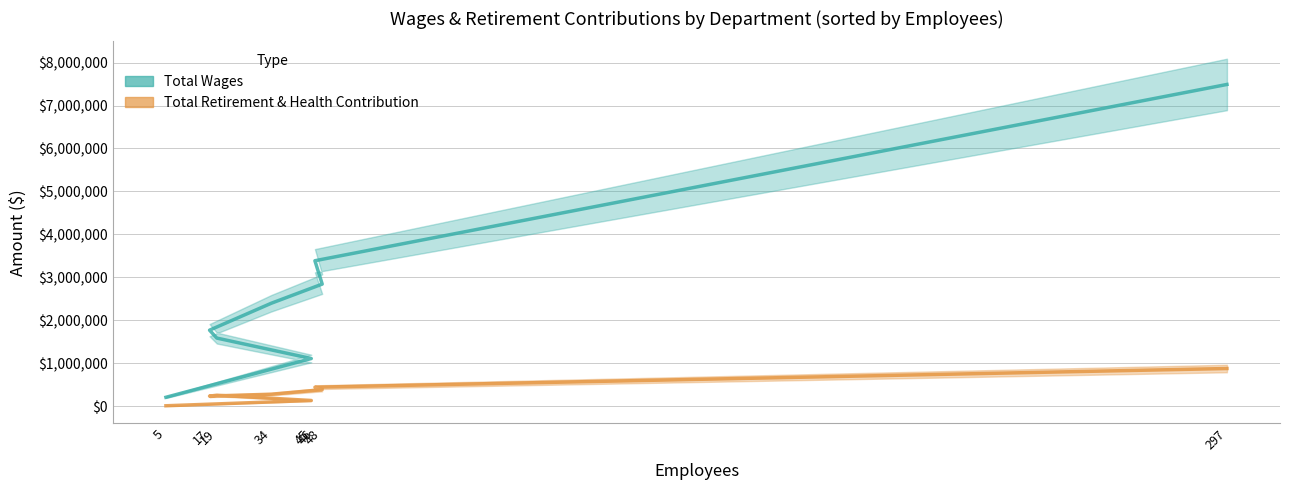

What is the highest value of the Total Wages series?

7490825